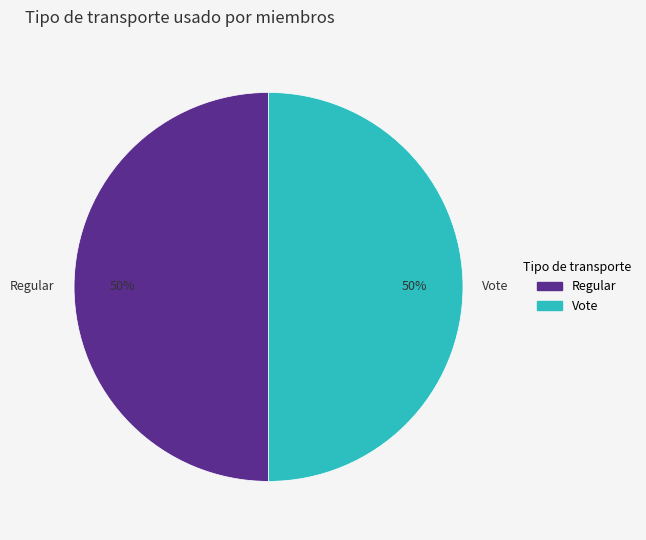

Approximately how many times larger is the value at Vote compared to Regular?

1.0